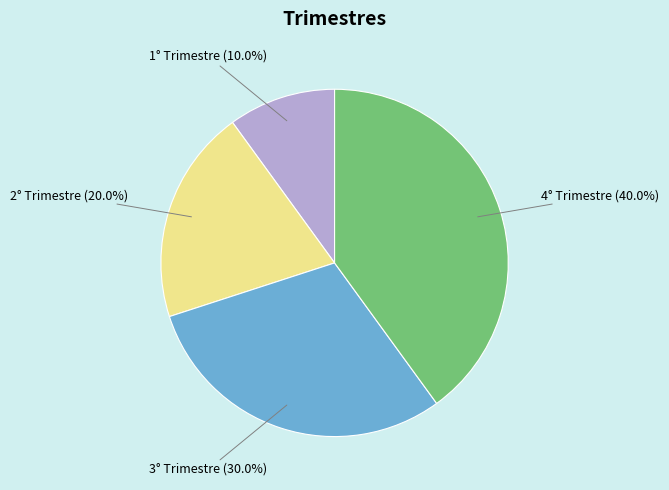

What is the total percentage of 3° Trimestre (30.0%) and 2° Trimestre (20.0%)?

50.0%